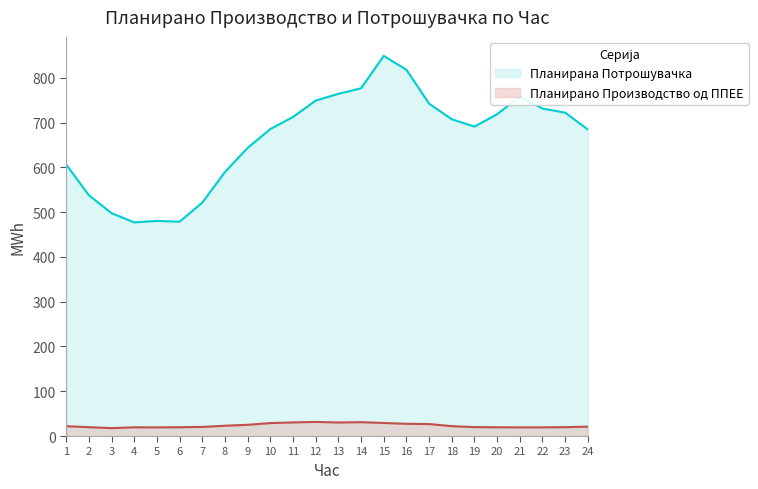

Is it true that Планирана Потрошувачка equals 497.6 at 3?

True